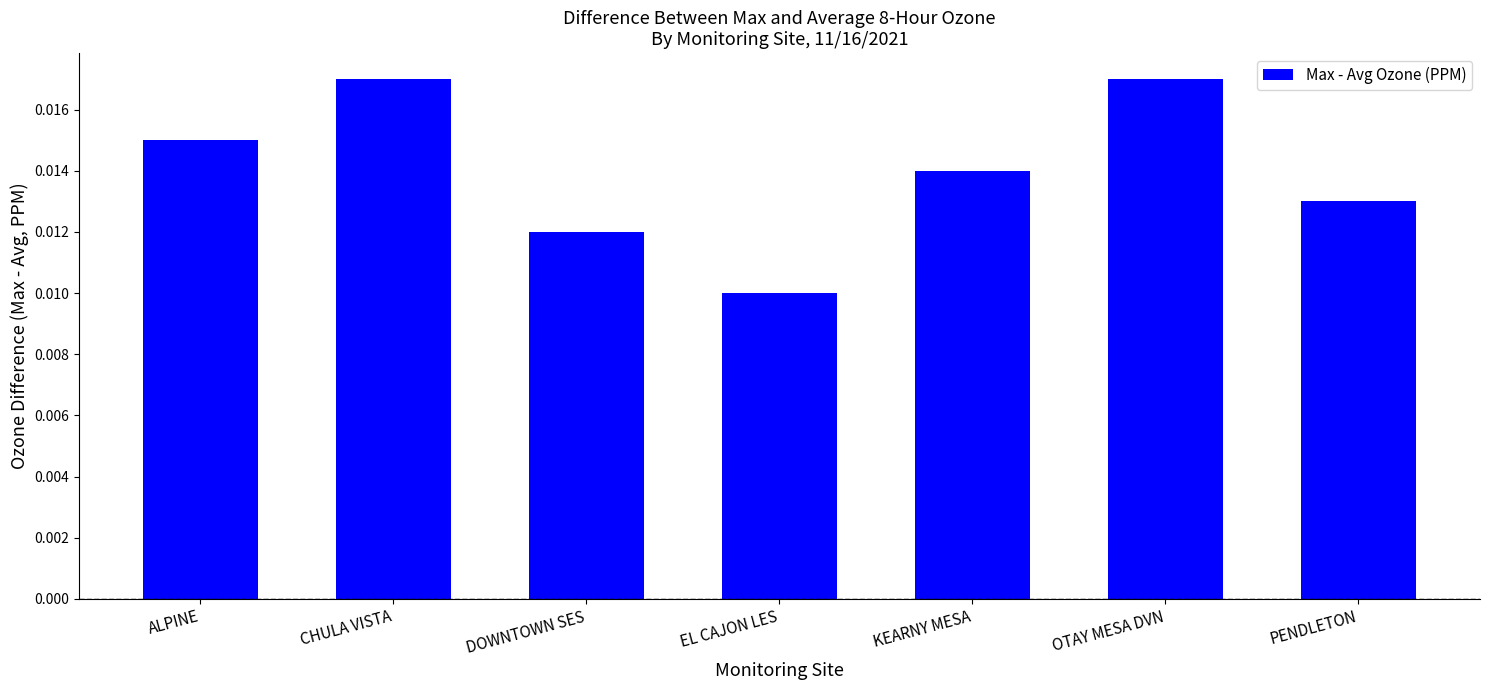

What is the label of the 6th bar from the right?

CHULA VISTA